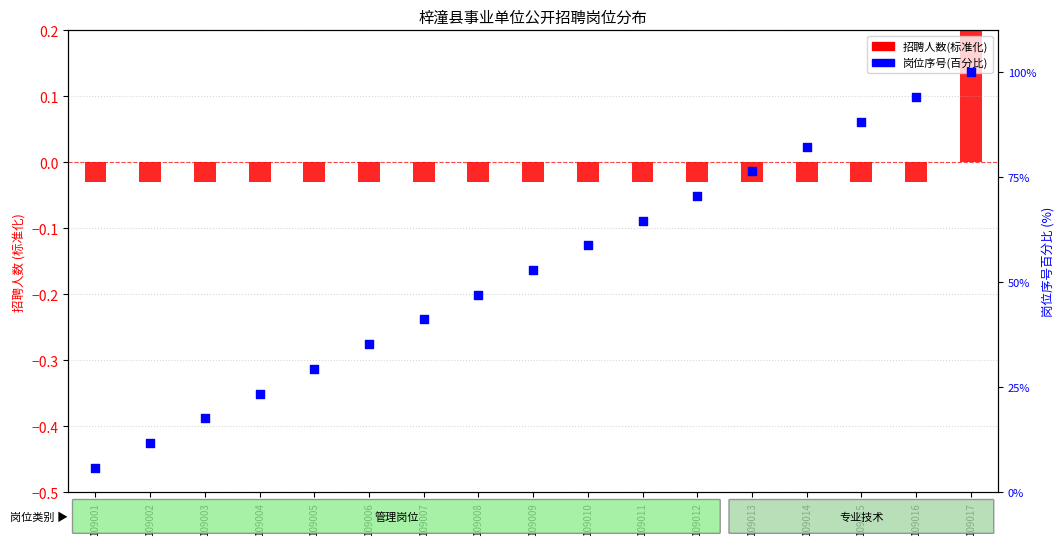

Which series contains the highest Y value?

岗位序号(百分比)